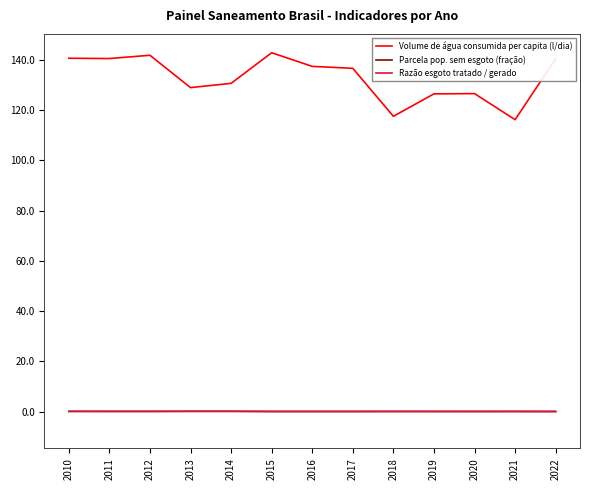

True or false: Volume de água consumida per capita (l/dia) and Razão esgoto tratado / gerado cross at least once.

False